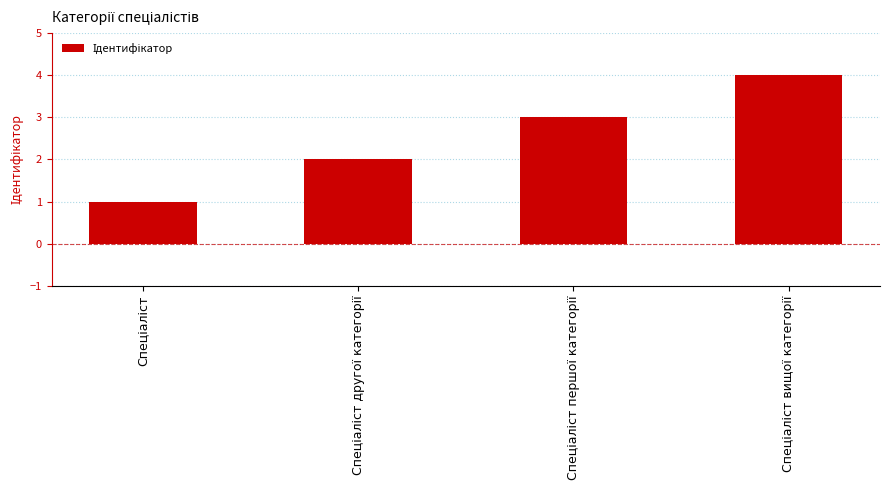

What is the difference between the maximum and minimum values?

3